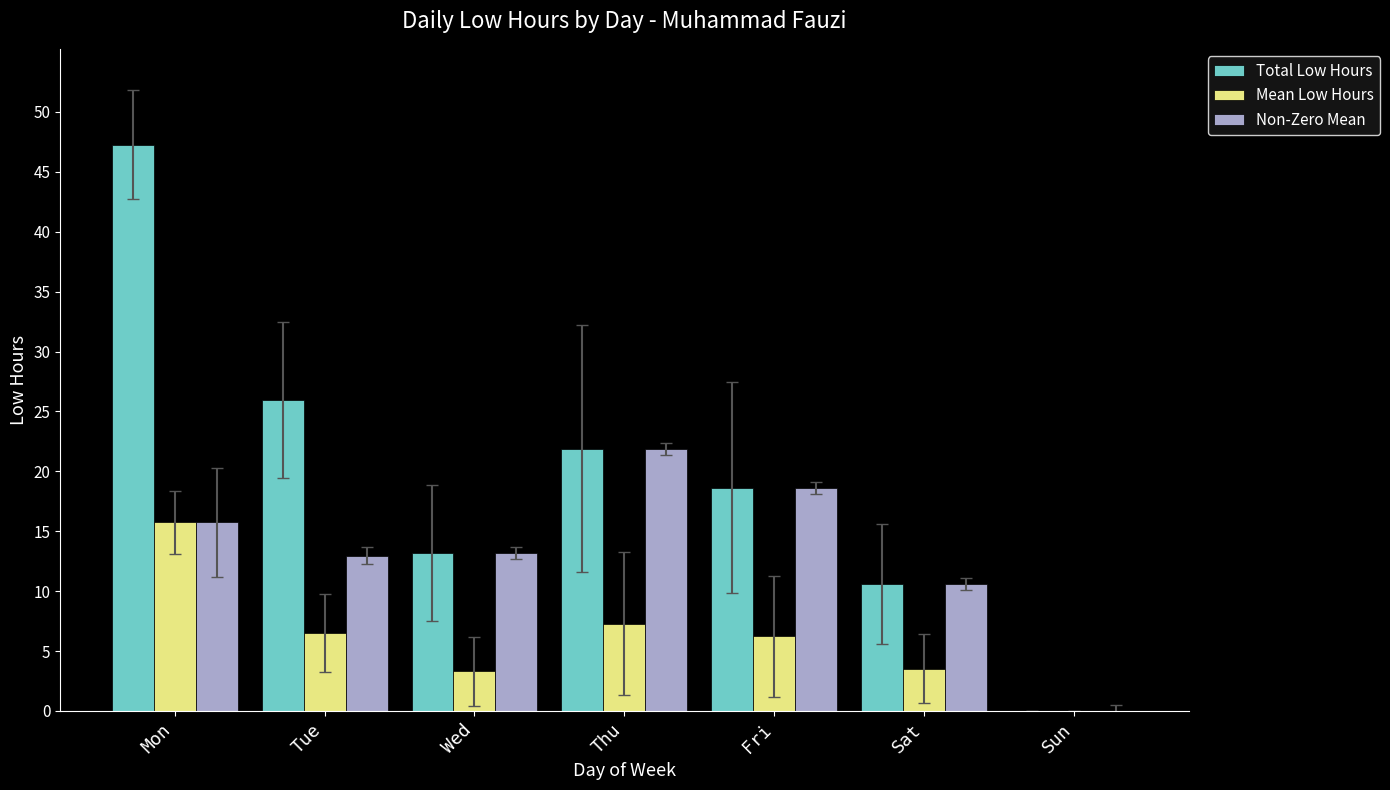

Which series has the largest total across all categories?

Total Low Hours